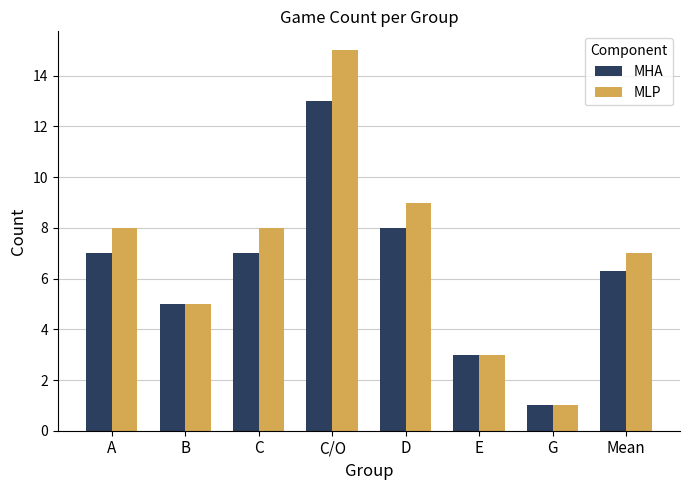

Read the MHA value at E.

3.0